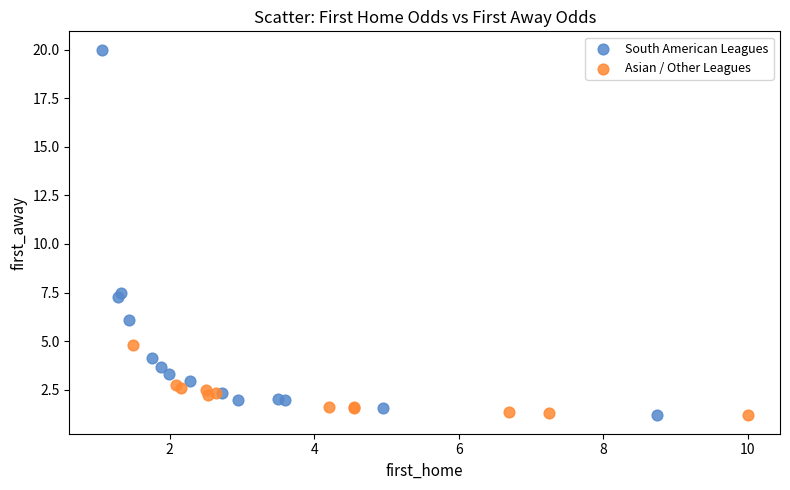

Which series has the widest spread of Y values?

South American Leagues